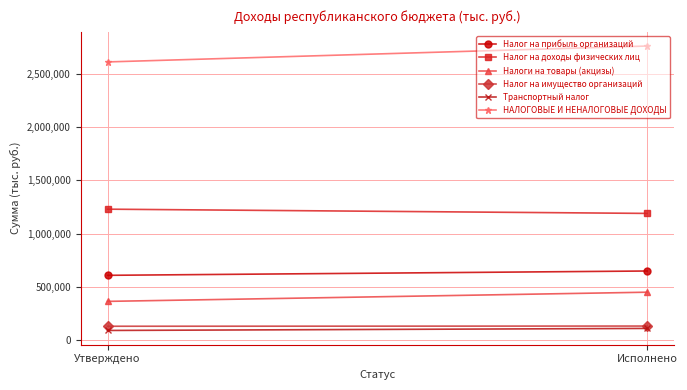

Reading right to left, list all the values displayed in this chart.

Налог на прибыль организаций: Исполнено=648935.1	Утверждено=608353.6
Налог на доходы физических лиц: Исполнено=1190007.3	Утверждено=1229833.0
Налоги на товары (акцизы): Исполнено=449739.5	Утверждено=363556.7
Налог на имущество организаций: Исполнено=131744.2	Утверждено=129839.3
Транспортный налог: Исполнено=109509.6	Утверждено=90377.0
НАЛОГОВЫЕ И НЕНАЛОГОВЫЕ ДОХОДЫ: Исполнено=2762706.8	Утверждено=2613277.1